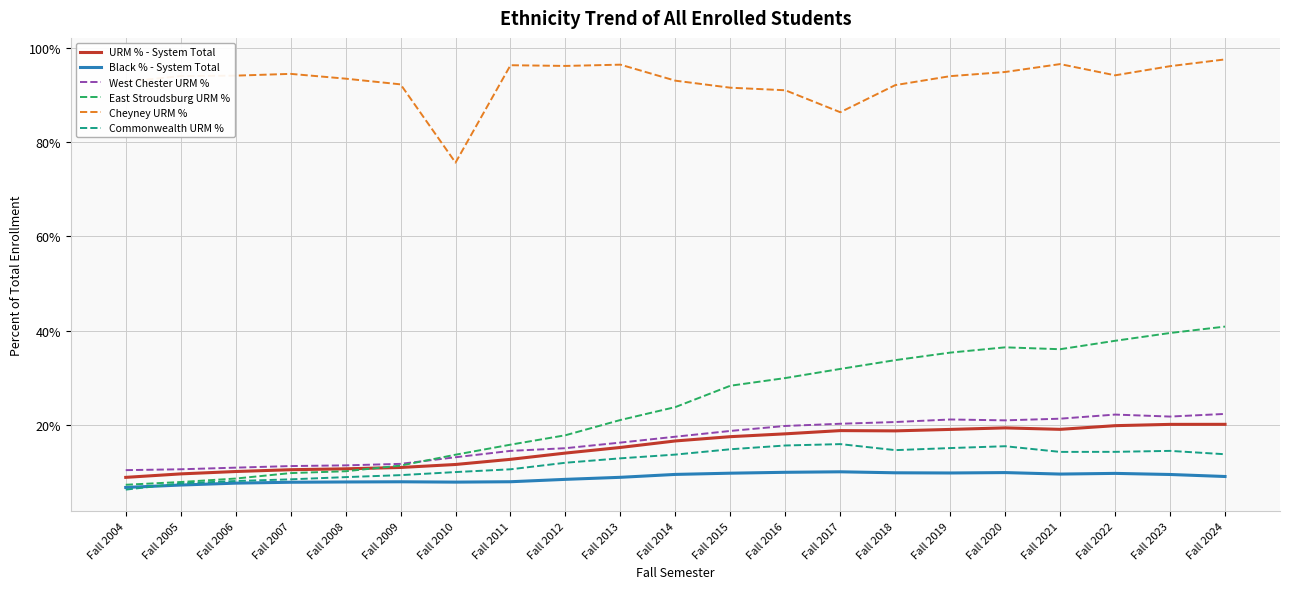

What is the total value across all series at Fall 2019?

194.4